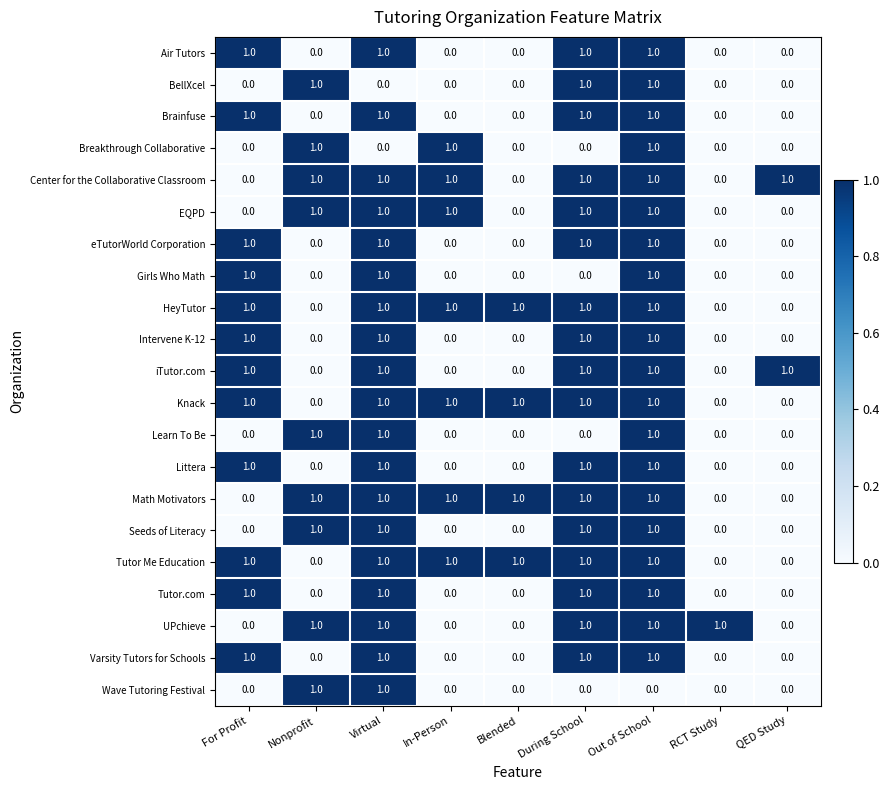

The value of Air Tutors at For Profit is 1. True or false?

True